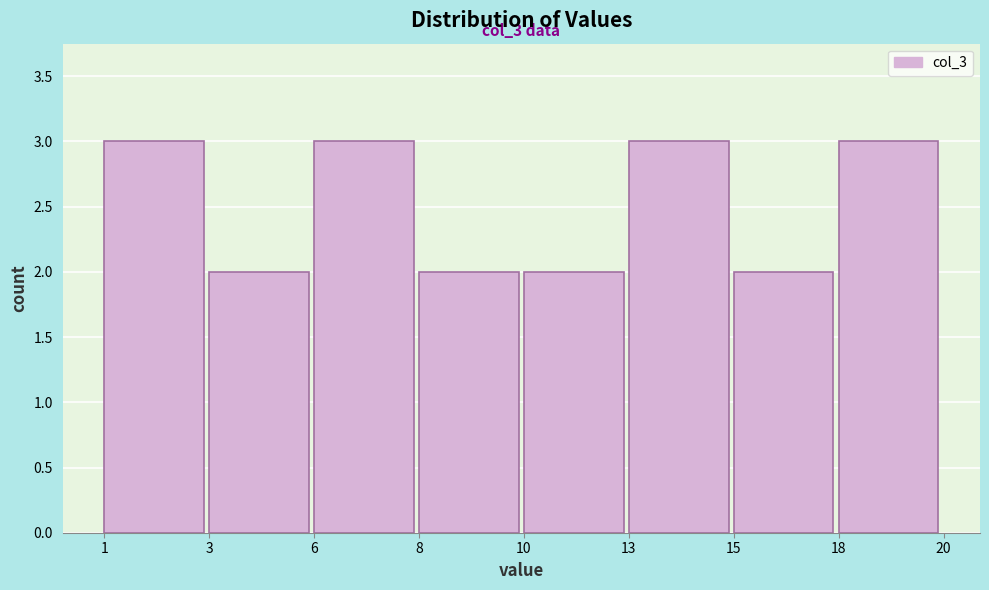

Reading left to right, extract all data points from this chart.

3	2	3	2	2	3	2	3